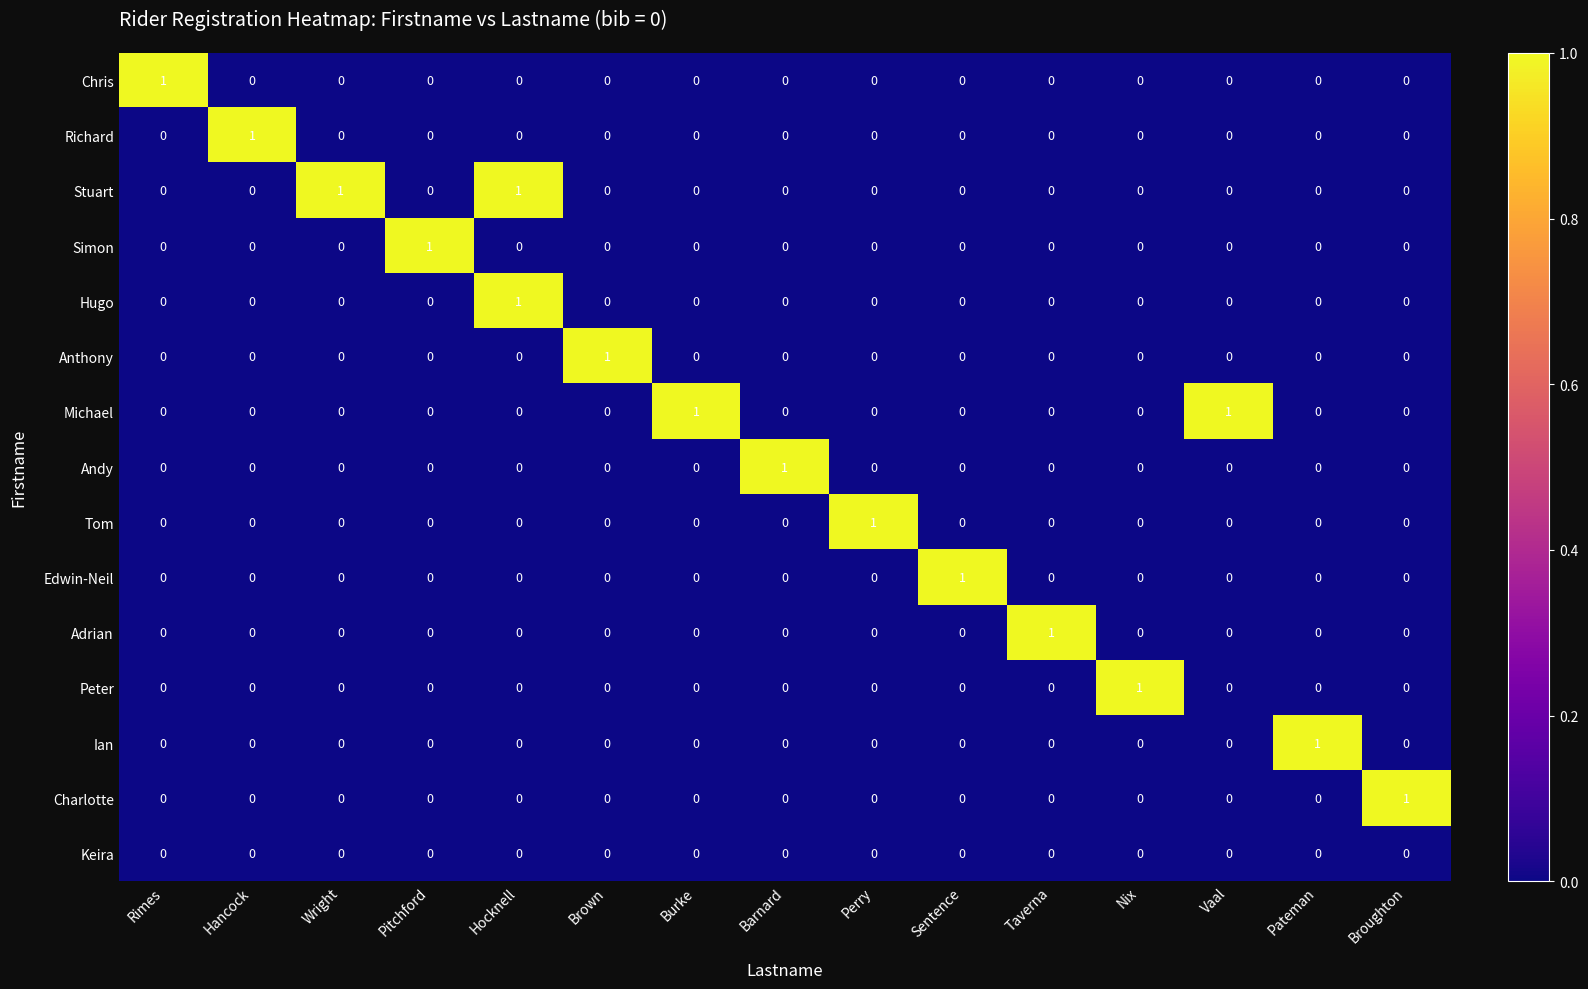

The Richard series shows 1 at Nix. True or false?

False